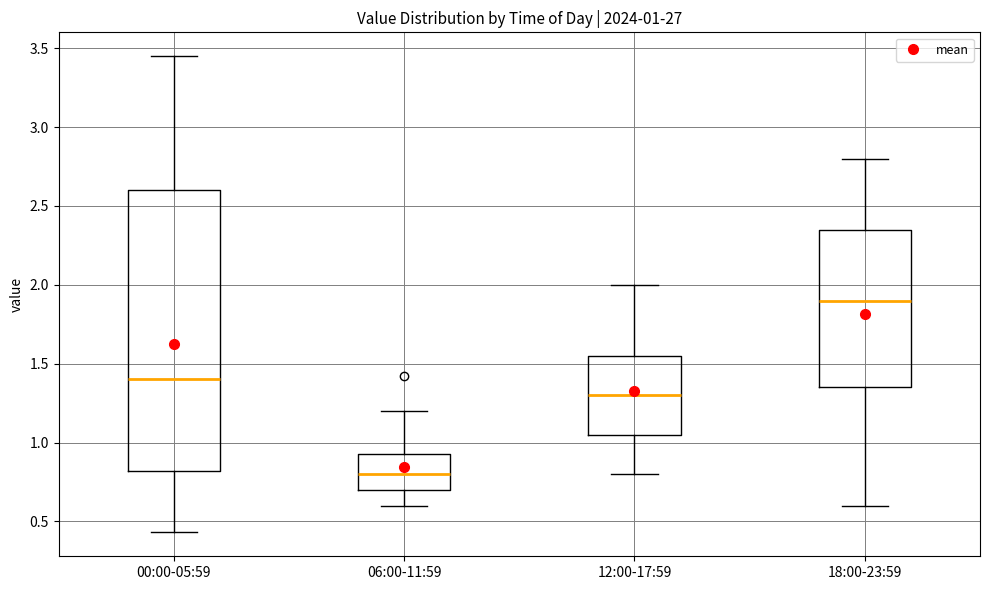

Which box's median line is the lowest?

06:00-11:59